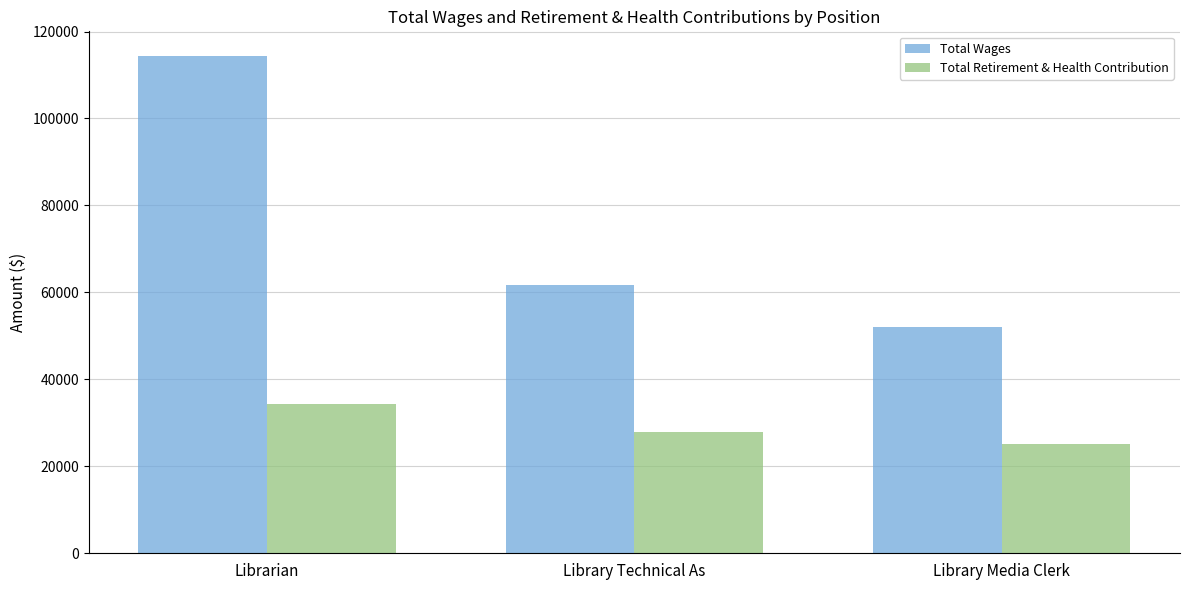

What value does the Total Retirement & Health Contribution series have at Librarian, to the nearest 50?

34450